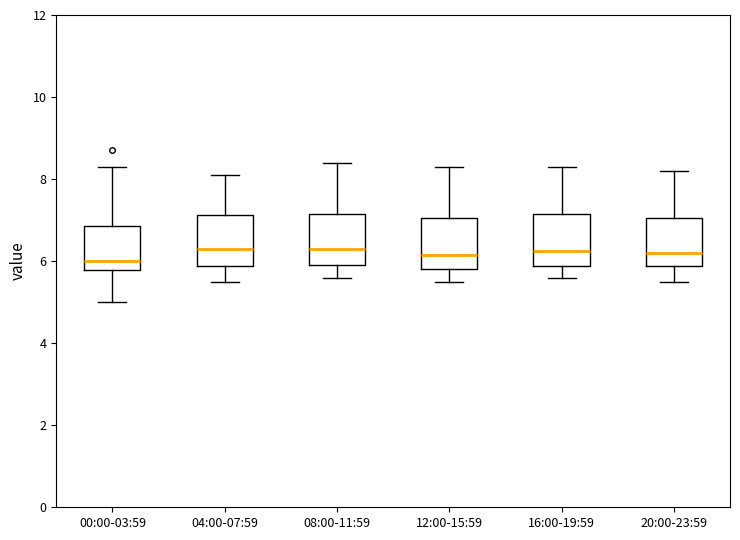

Where does the median line of the box for 16:00-19:59 sit on the y-axis? The values are not printed on the chart, so give them approximately, as read against the axis.

6.2